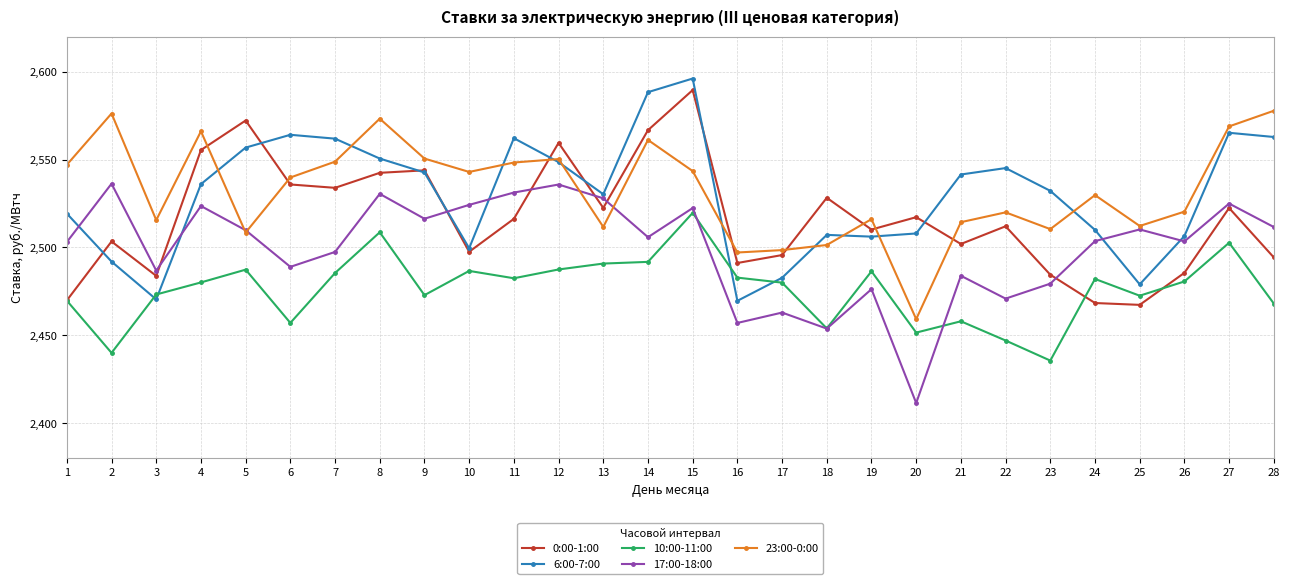

Is it true that 17:00-18:00 equals 2463.0 at 17?

True